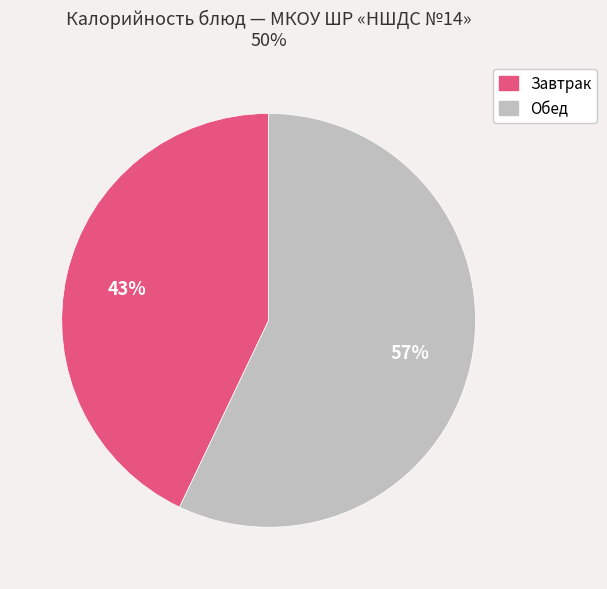

To the nearest percent, what is the difference between the largest and smallest slice percentages?

14%